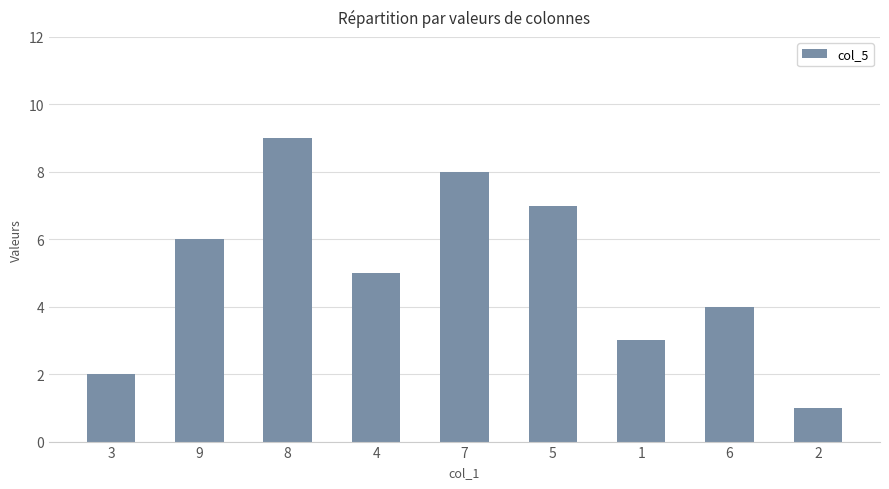

Which label corresponds to the smallest value in the chart?

2